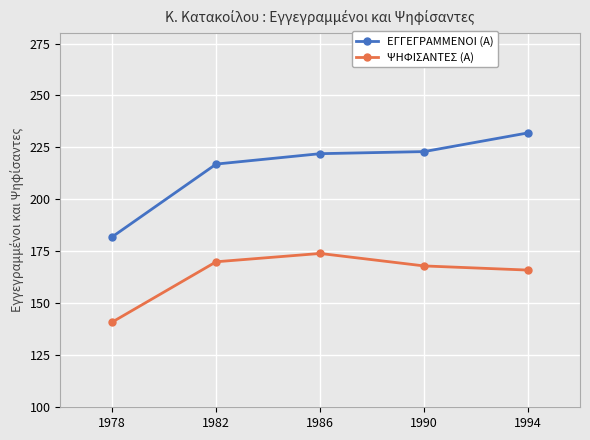

The ΨΗΦΙΣΑΝΤΕΣ (Α) series shows 82 at 1978. True or false?

False